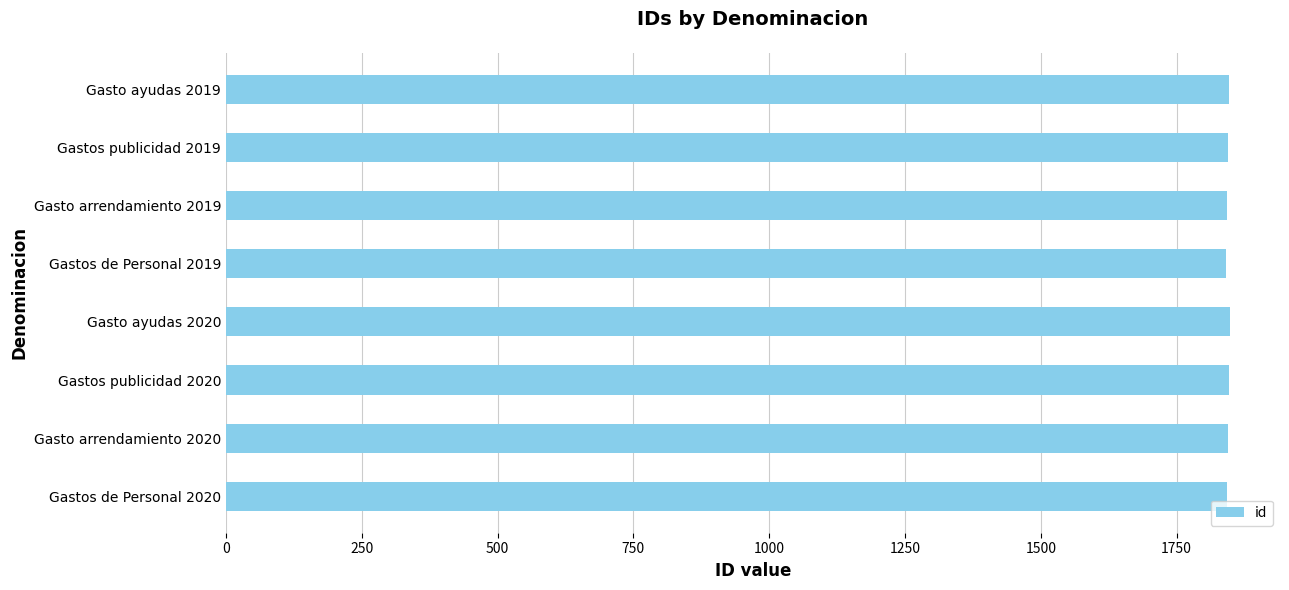

Approximately how many times larger is the value at Gasto ayudas 2019 compared to Gasto arrendamiento 2019?

1.0